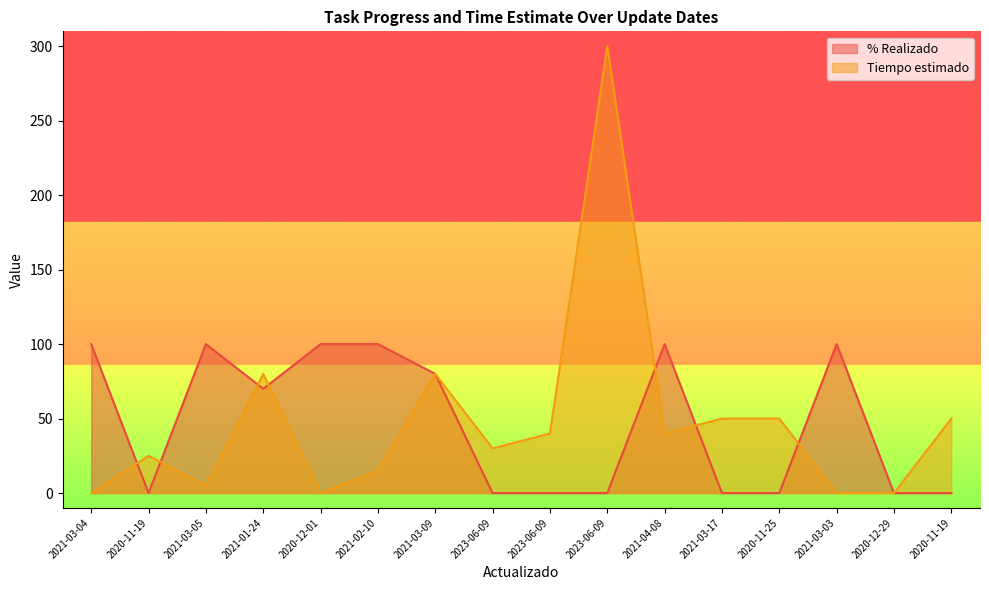

What is the average value of the % Realizado series?

47